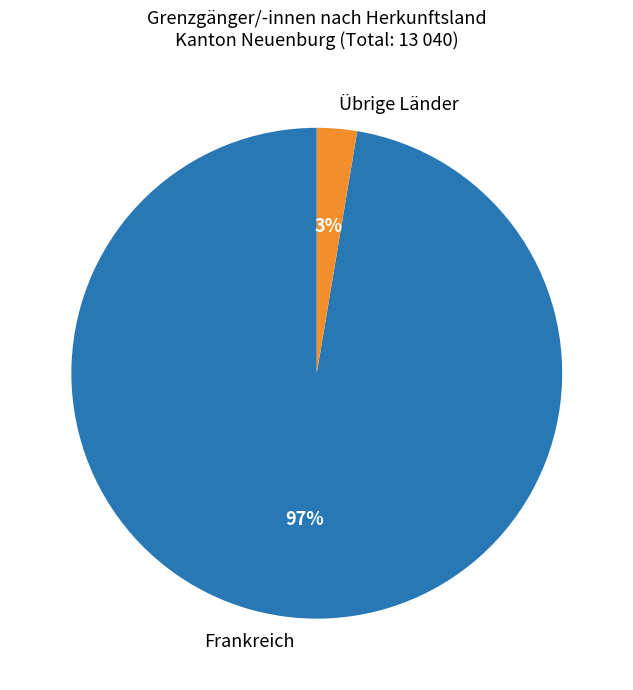

True or false: Übrige Länder accounts for 3% of the total.

True